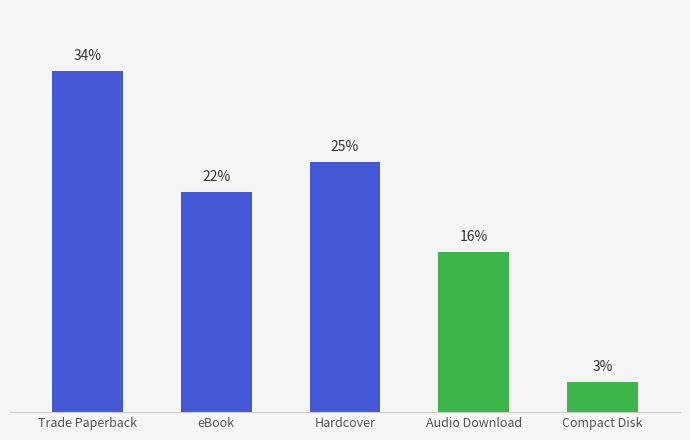

Which category has the highest value across all series?

Trade Paperback